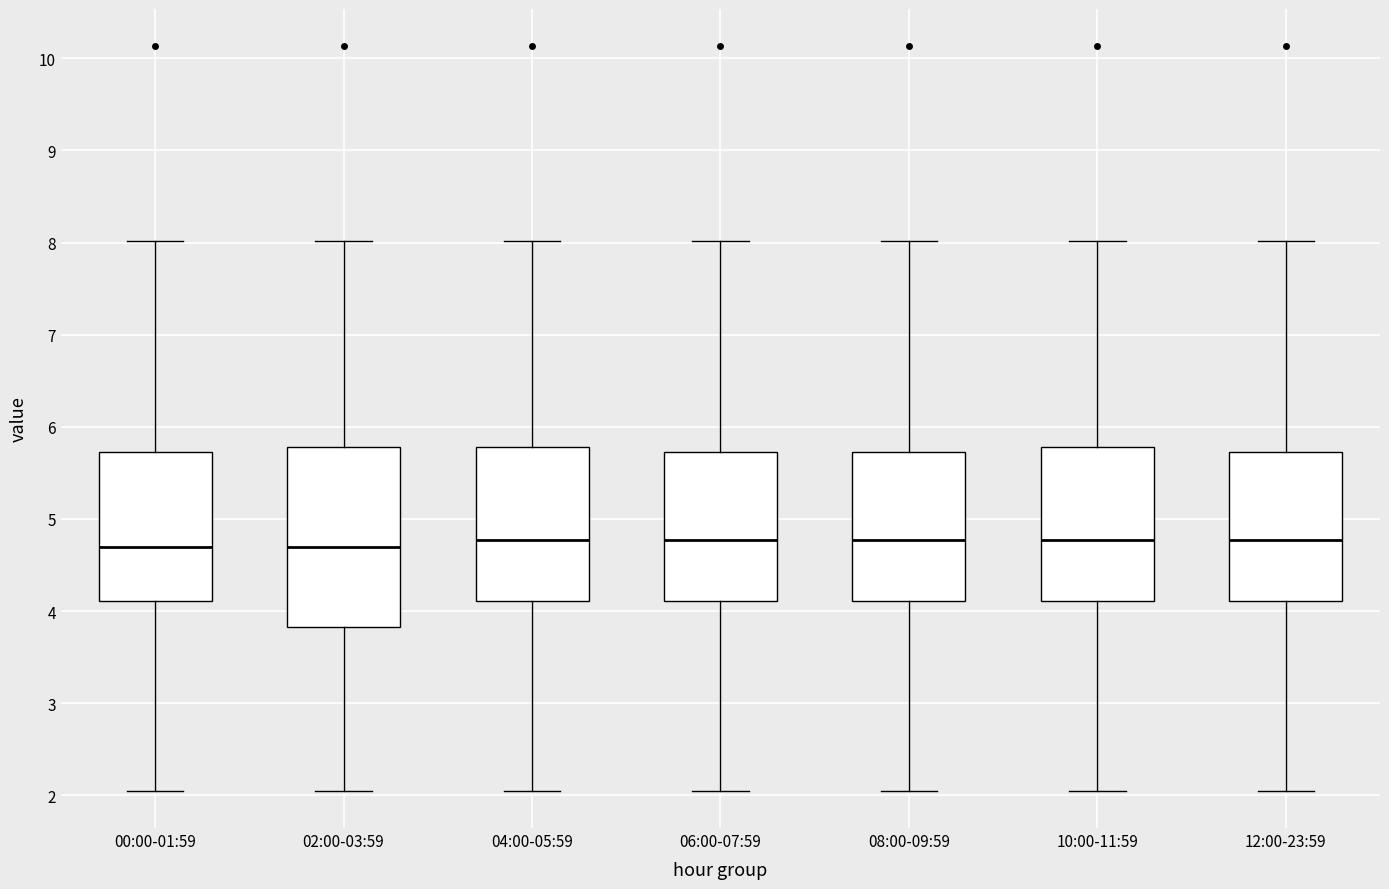

Reading left to right, read every box against the y-axis: the position of its median line, the range the box covers, and the ends of its whiskers. The values are not printed on the chart, so give them approximately, as read against the axis.

00:00-01:59: median 4.7, box 4.1 to 5.7, whiskers 2.1 to 8.0
02:00-03:59: median 4.7, box 3.8 to 5.8, whiskers 2.1 to 8.0
04:00-05:59: median 4.8, box 4.1 to 5.8, whiskers 2.1 to 8.0
06:00-07:59: median 4.8, box 4.1 to 5.7, whiskers 2.1 to 8.0
08:00-09:59: median 4.8, box 4.1 to 5.7, whiskers 2.1 to 8.0
10:00-11:59: median 4.8, box 4.1 to 5.8, whiskers 2.1 to 8.0
12:00-23:59: median 4.8, box 4.1 to 5.7, whiskers 2.1 to 8.0